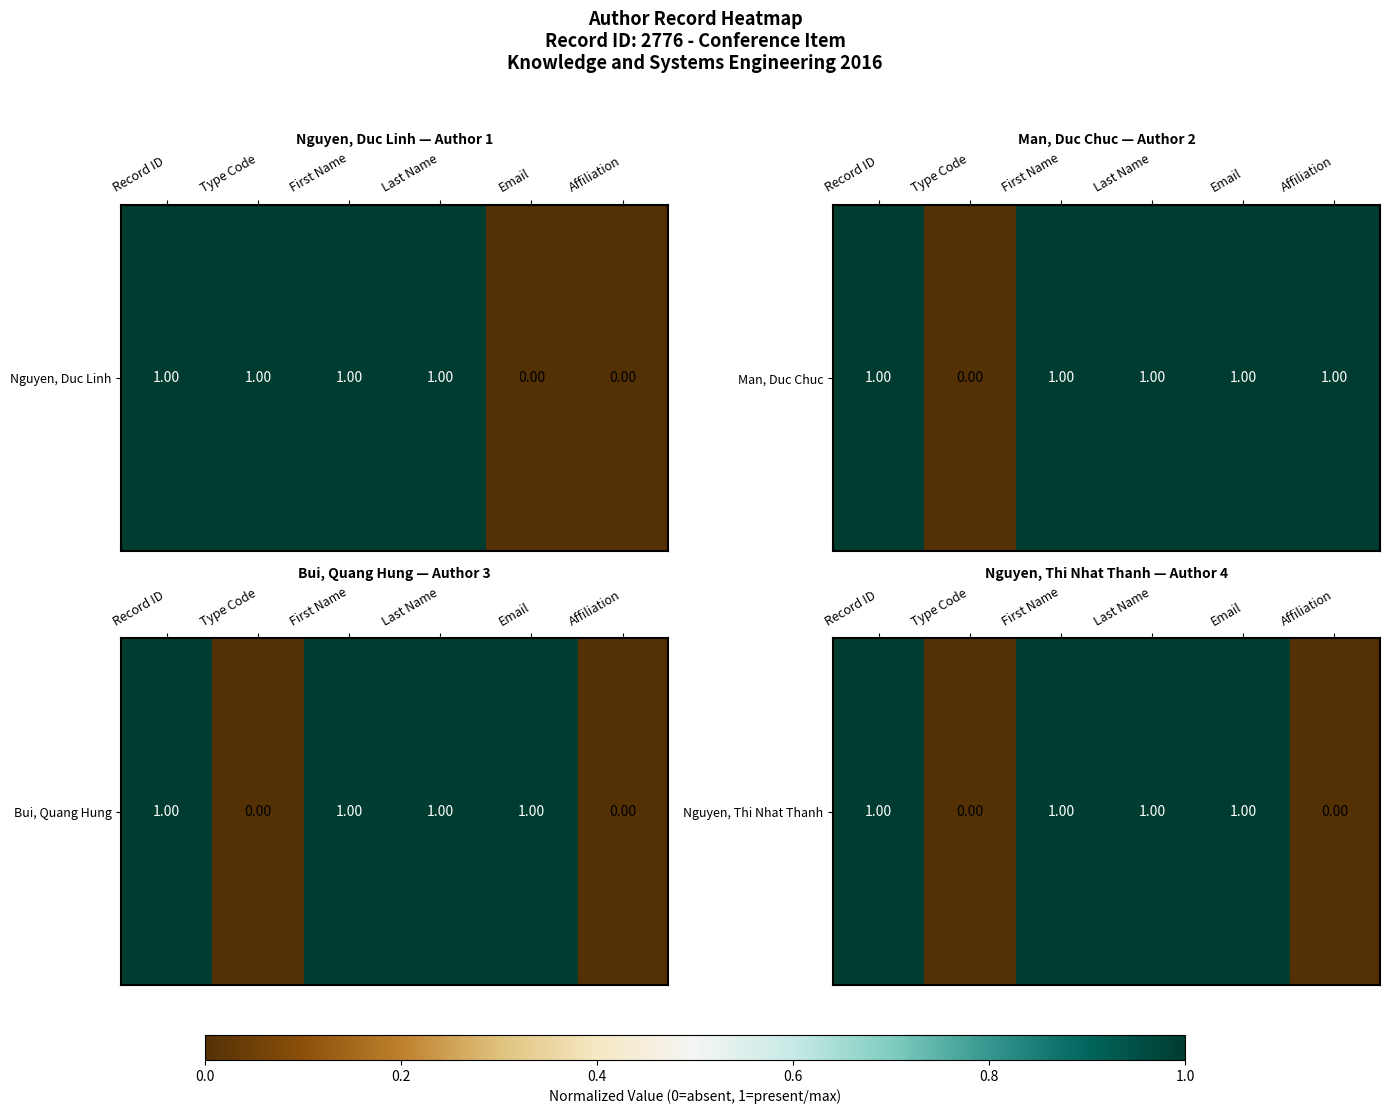

What is the change in value from Type Code to Last Name?

+1